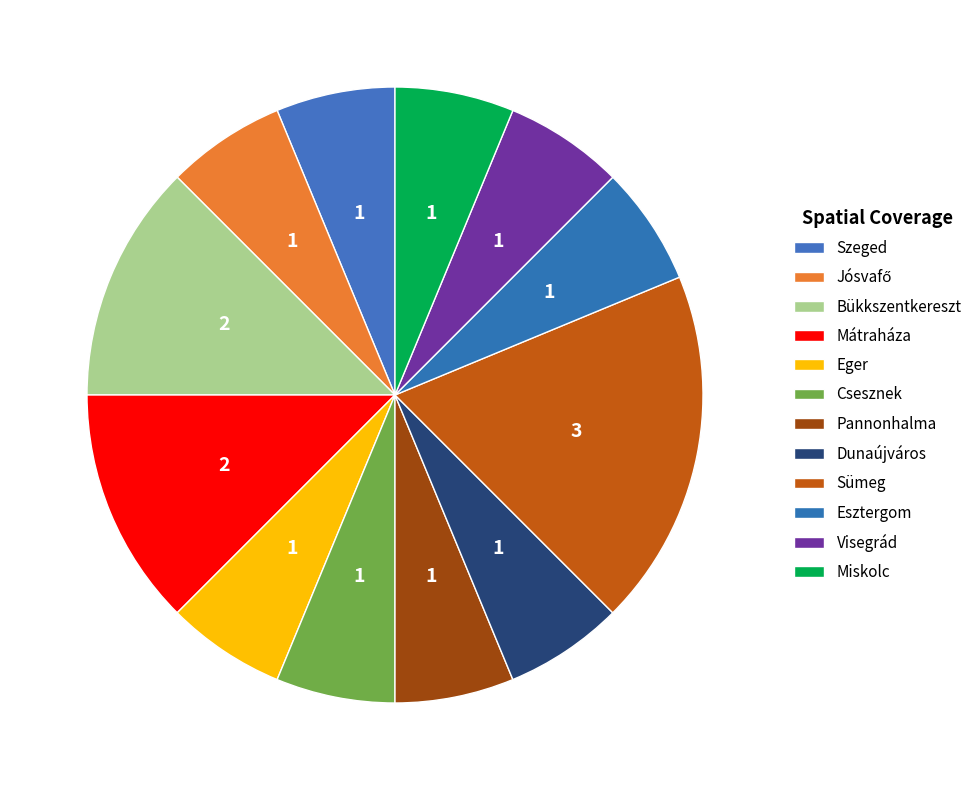

How many segments does this pie chart have?

12